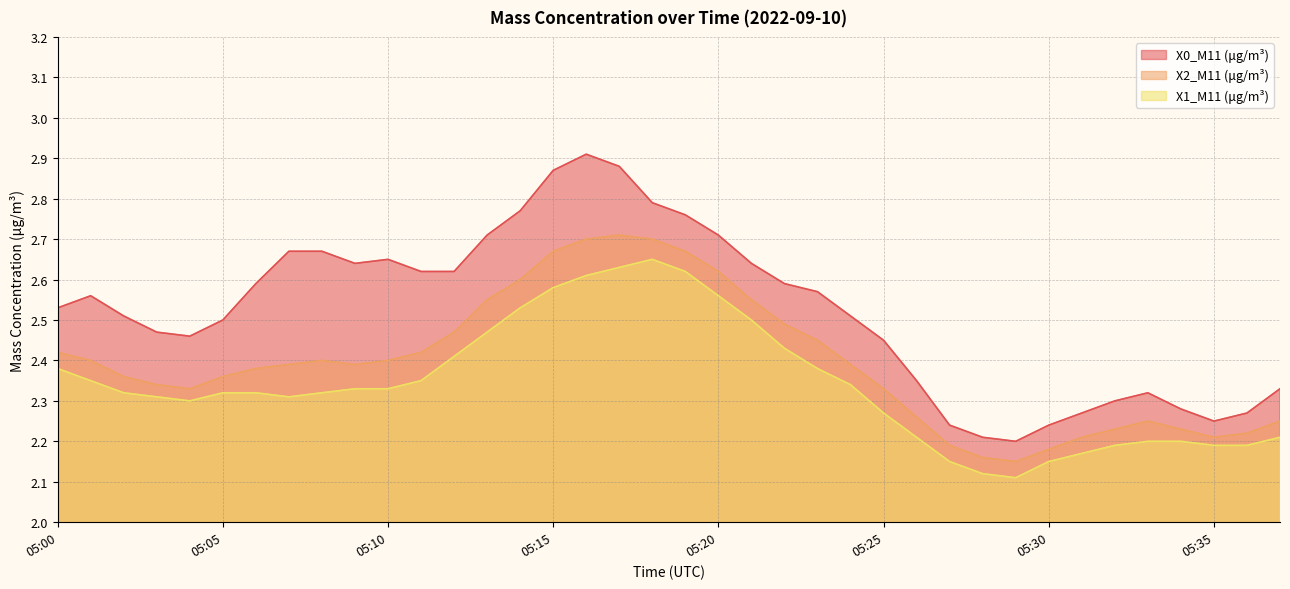

Is it true that X0_M11 (μg/m³) equals 0.7 at 05:19?

False